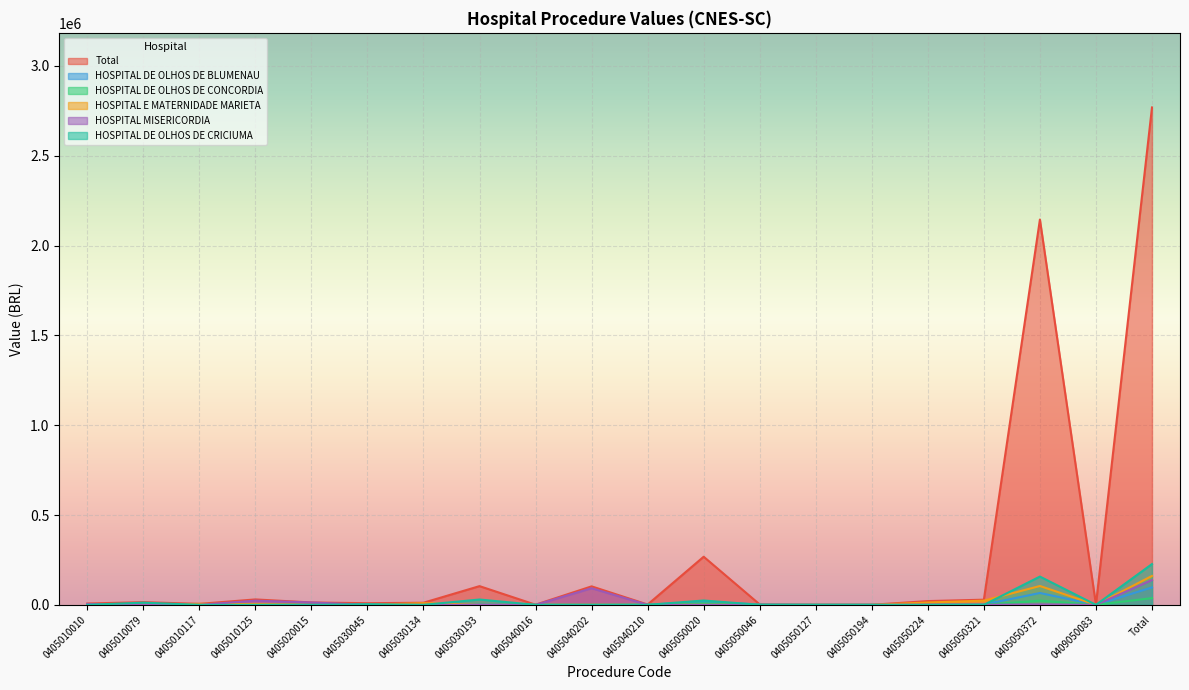

In HOSPITAL MISERICORDIA, how many points are higher than both neighbors (excluding endpoints)?

4